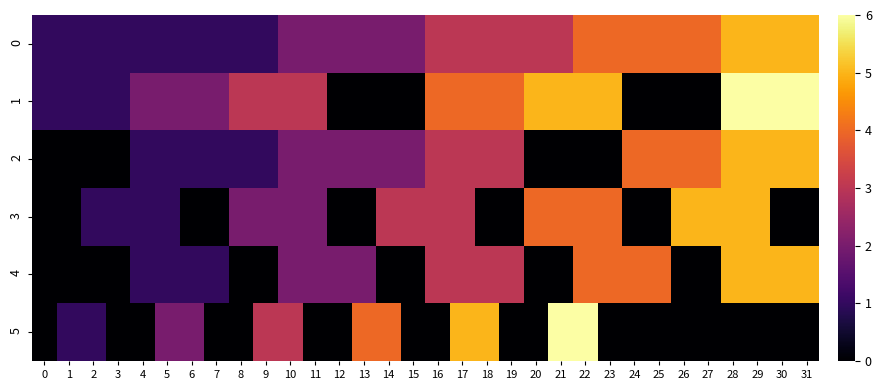

Which series has the widest spread of values?

1